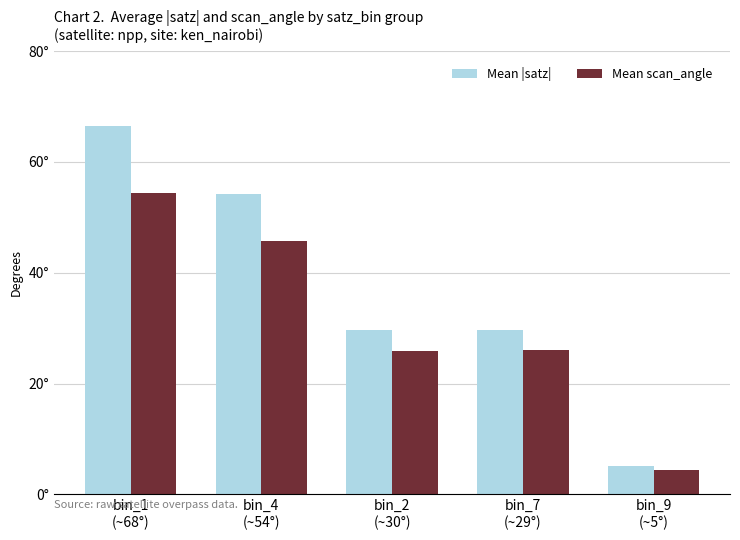

Does the chart contain any negative values?

No